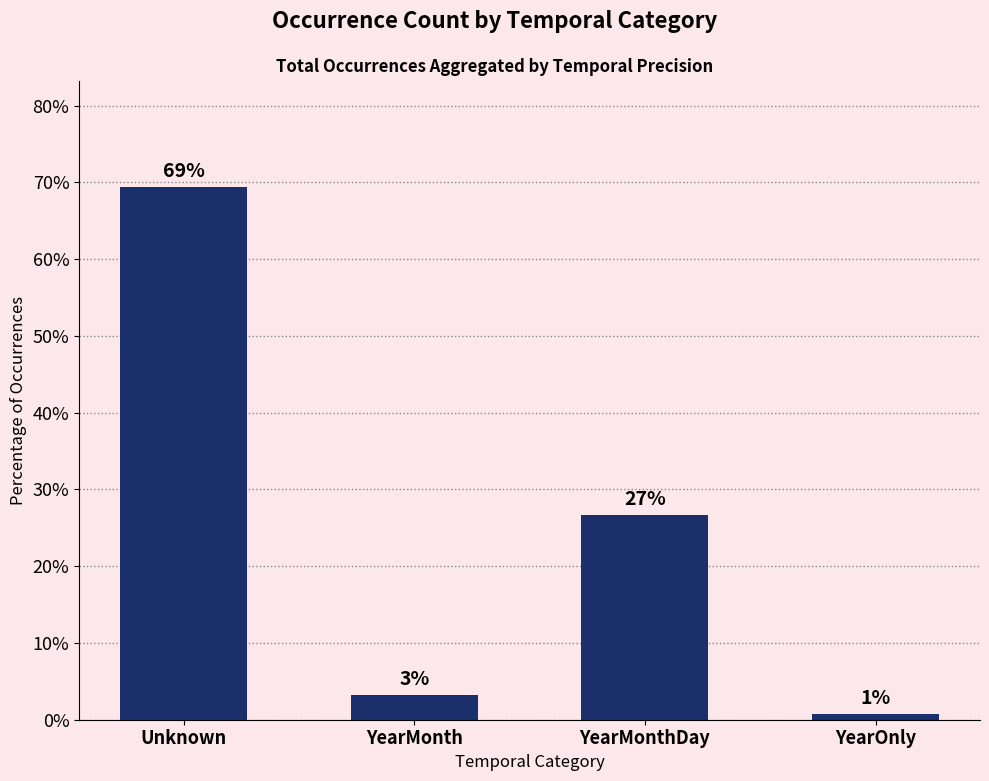

How many bars are there in total?

4